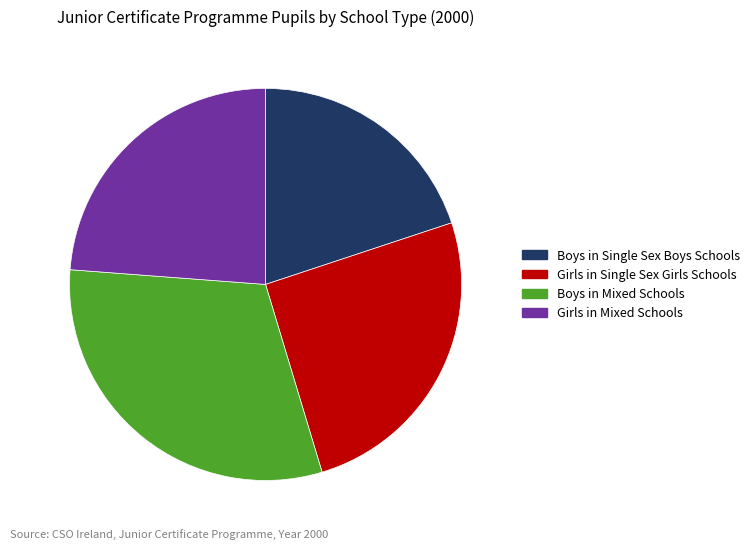

Does Girls in Mixed Schools account for over 50% of the chart?

No